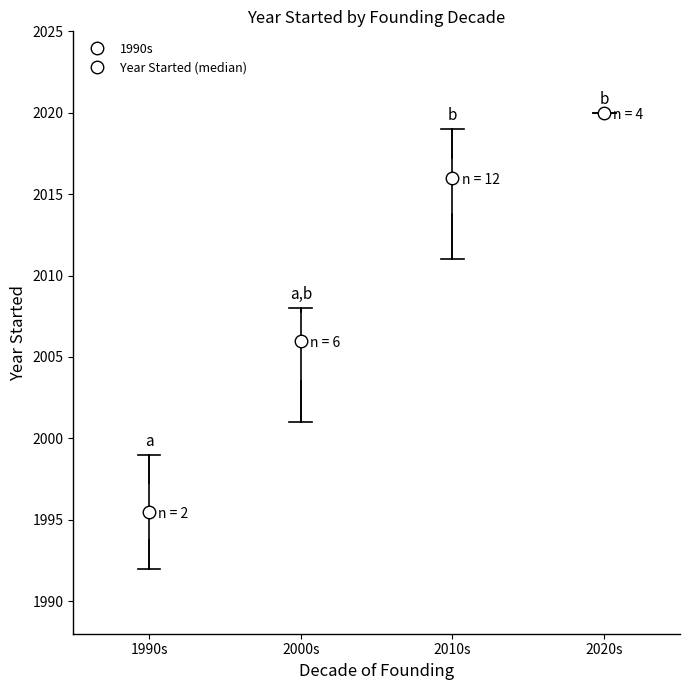

Reading left to right, transcribe this box plot: for each box, give where its median line is, the range the box spans, and where its two whiskers end, as read against the y-axis. The values are not printed on the chart, so give them approximately, as read against the axis.

1990s: median 1995.5, box 1994.0 to 1997.5, whiskers 1992.0 to 1999.0
2000s: median 2006.0, box 2003.5 to 2008.0, whiskers 2001.0 to 2008.0 (just above the box's upper edge)
2010s: median 2016.0, box 2014.0 to 2017.5, whiskers 2011.0 to 2019.0
2020s: box collapsed to a line at 2020.0, whiskers 2020.0 to 2020.0